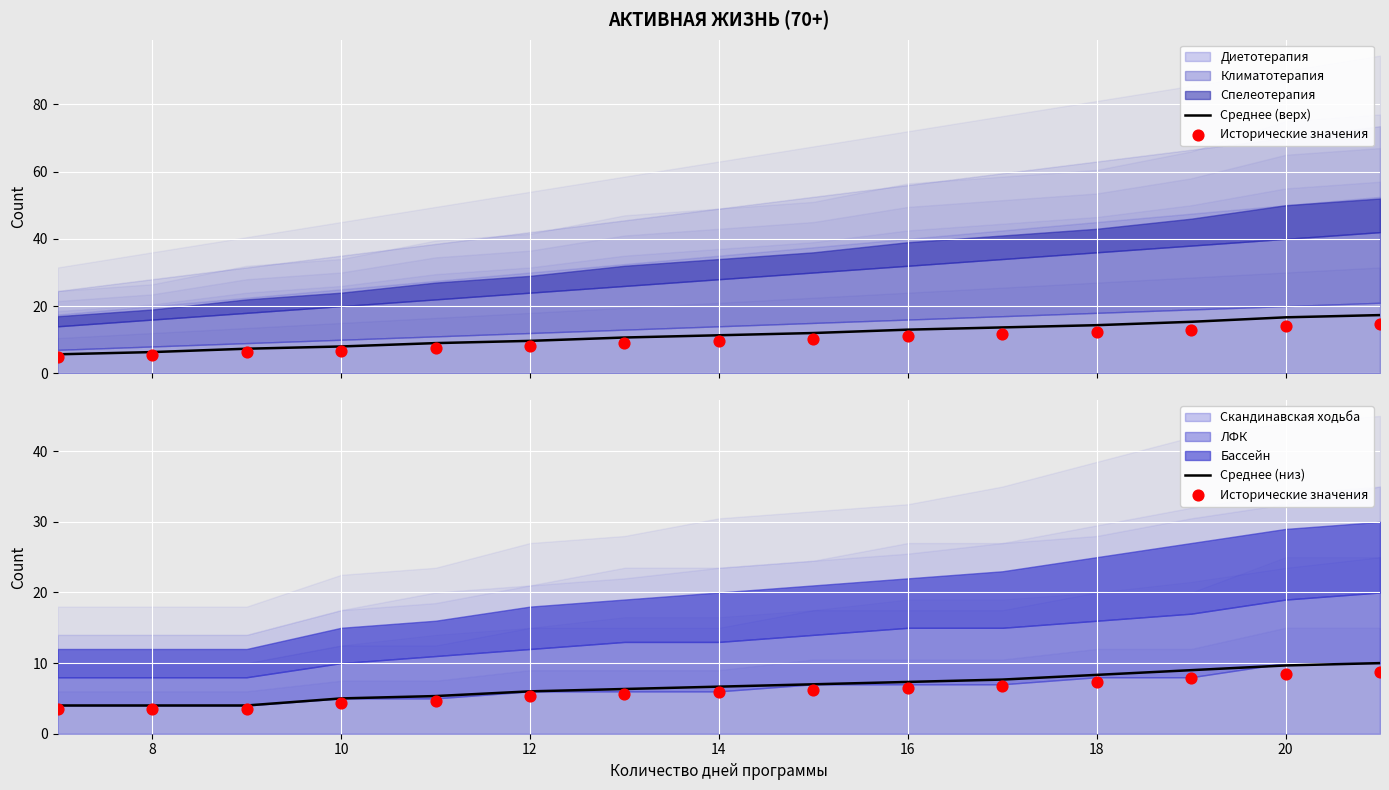

Which series contains the lowest Y value?

Исторические значения